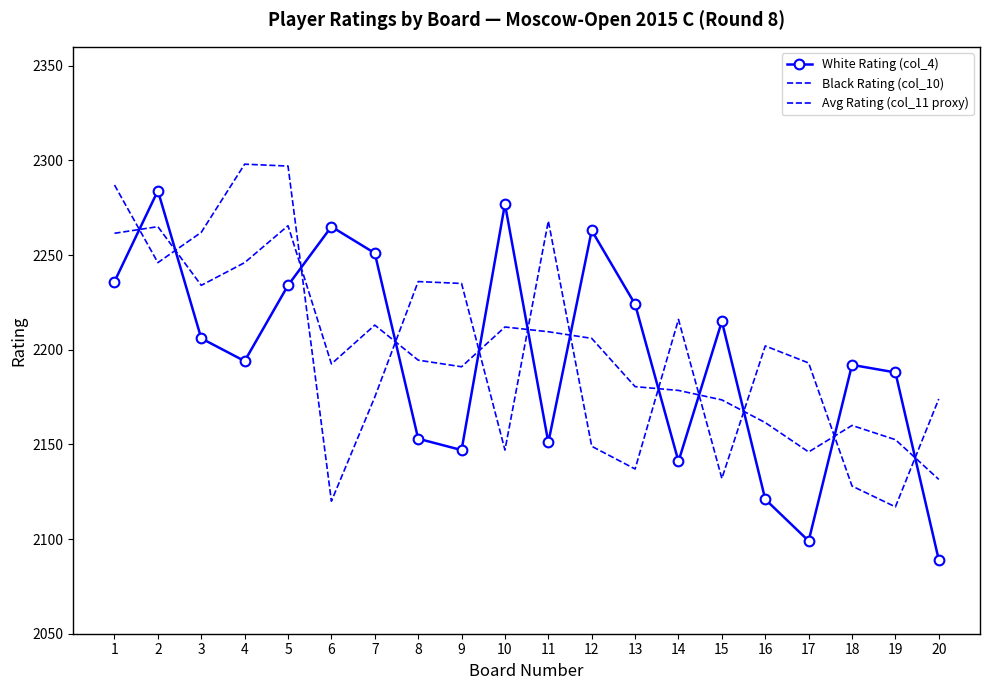

Count the number of categories in the chart.

20